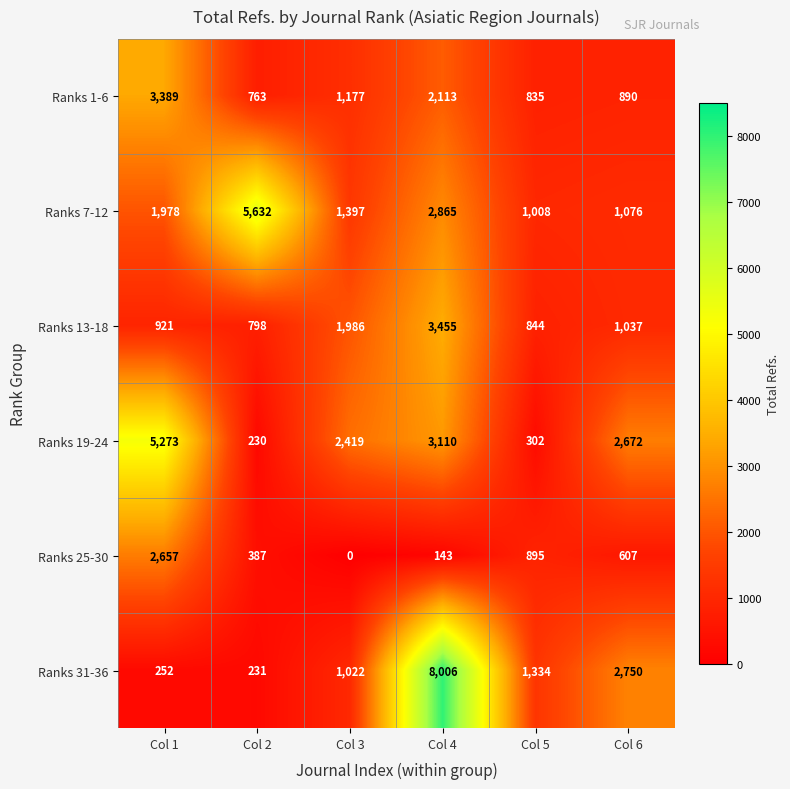

What is the total value across all series at Col 1?

14470